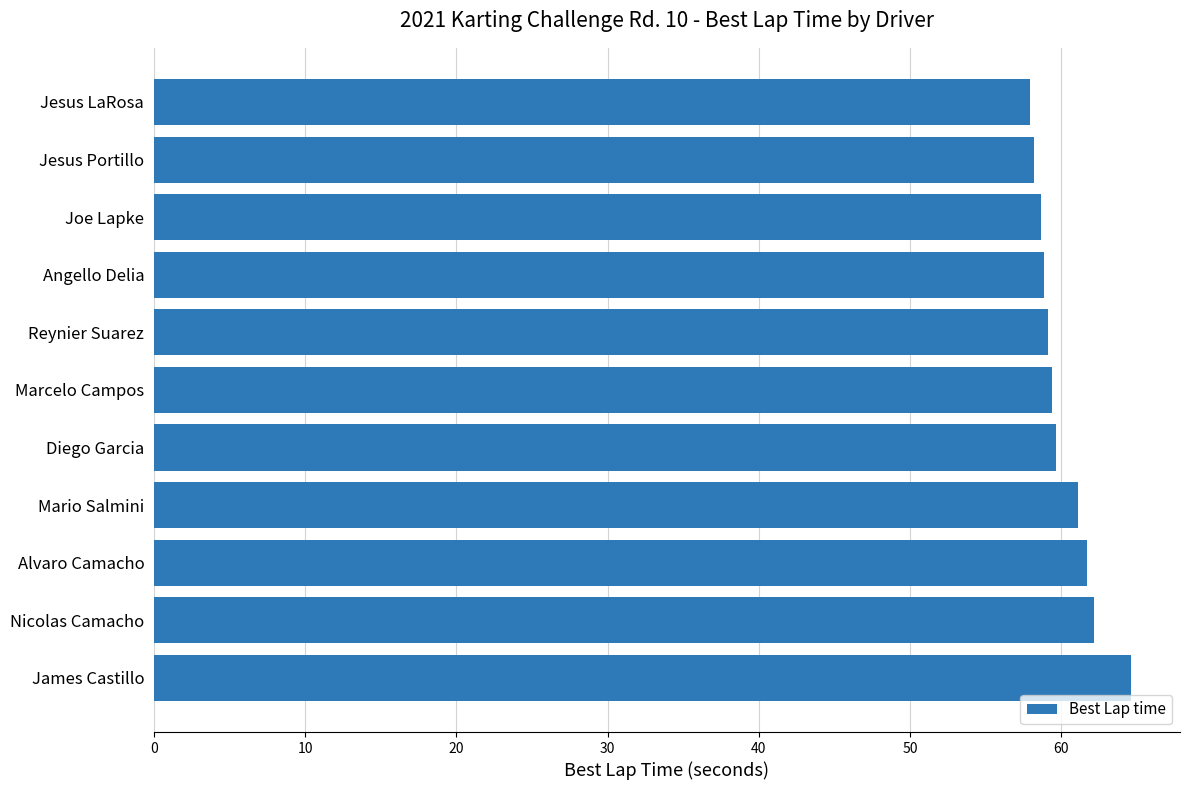

Approximately how many times larger is the value at Reynier Suarez compared to Mario Salmini?

1.0